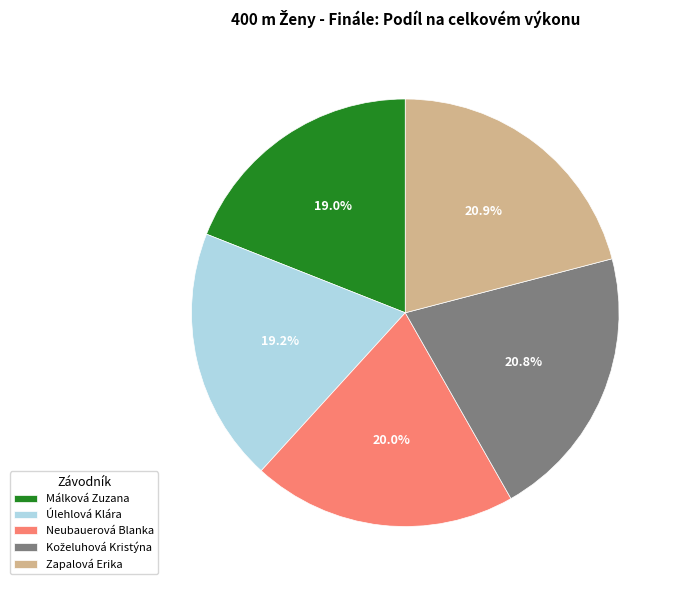

How many segments does this pie chart have?

5